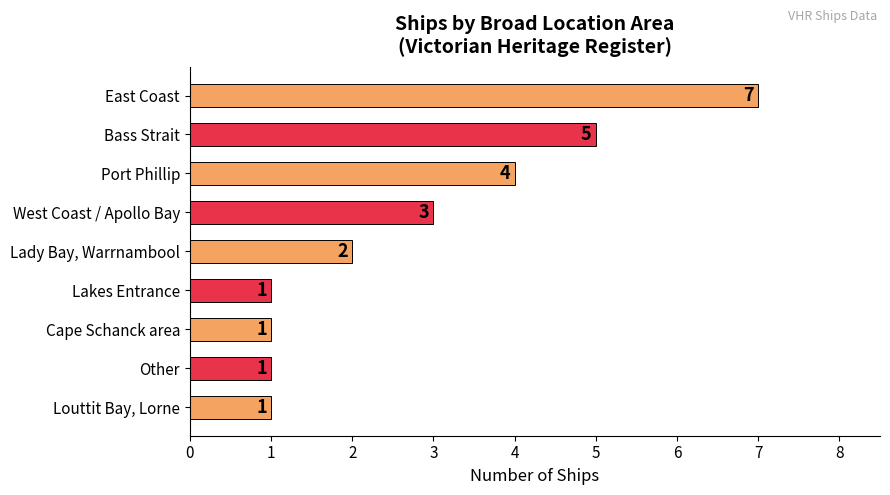

What is the label of the 3rd bar from the bottom?

Cape Schanck area